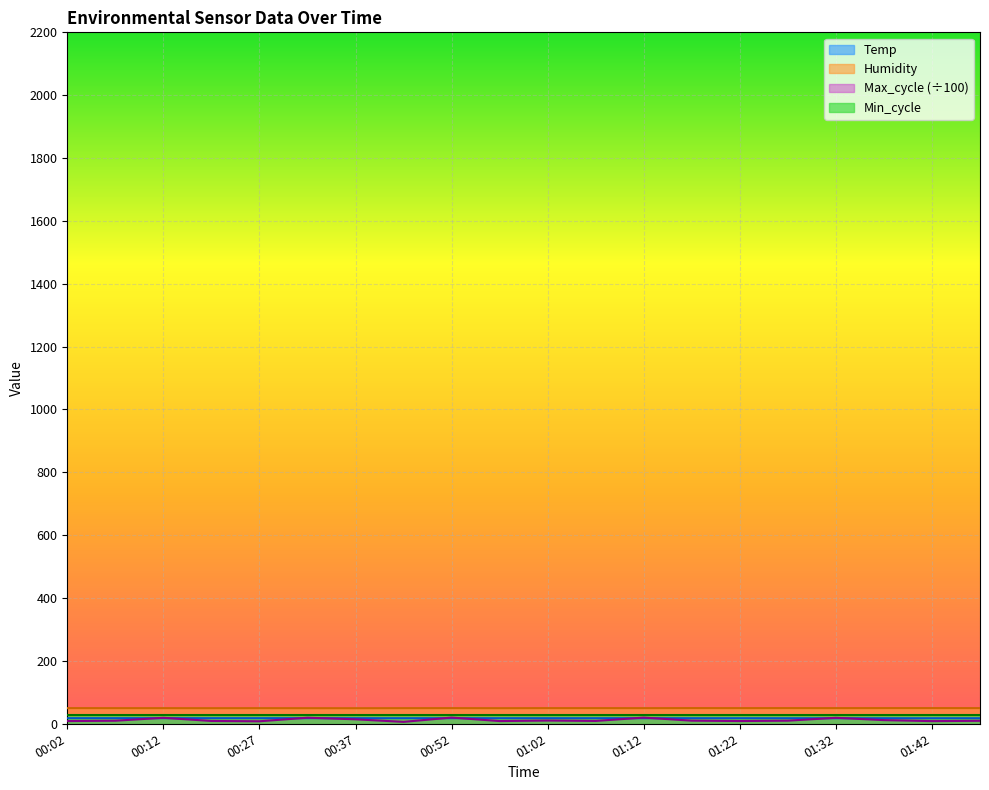

True or false: Temp and Humidity intersect in this chart.

False